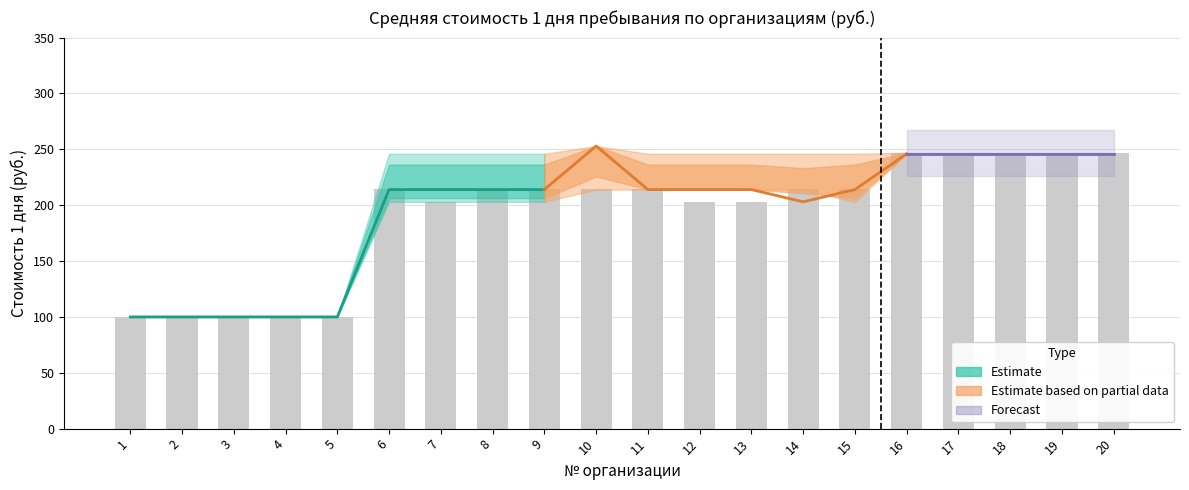

What is the difference between the daily_cost_upper values at 3 and 15?

146